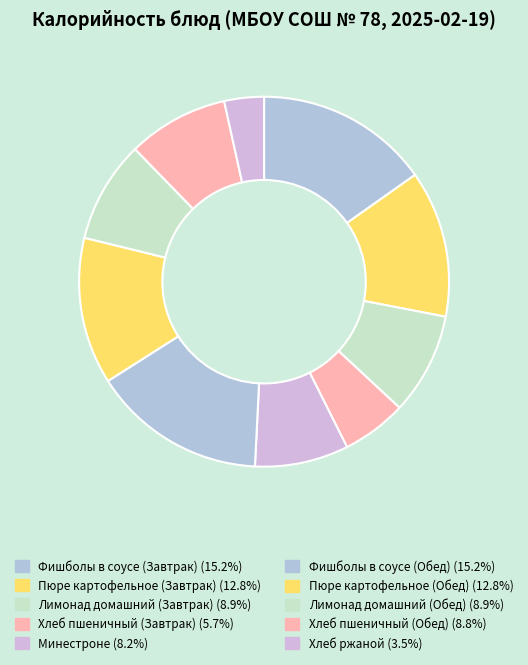

How many slices are in this pie chart?

10